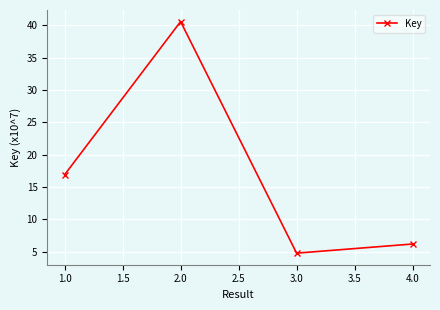

The chart shows a value of 9.8 at 2.0. True or false?

False